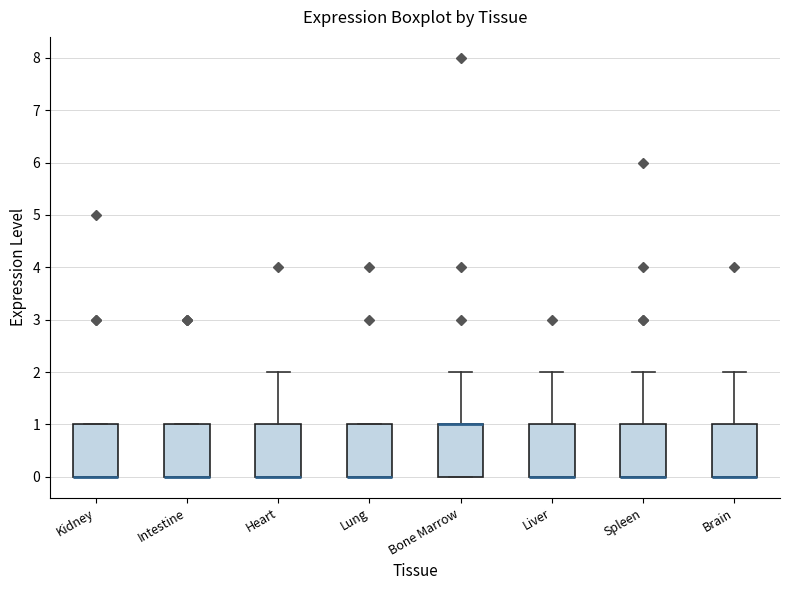

Where is the upper edge of the box for Bone Marrow on the y-axis? The values are not printed on the chart, so give them approximately, as read against the axis.

1